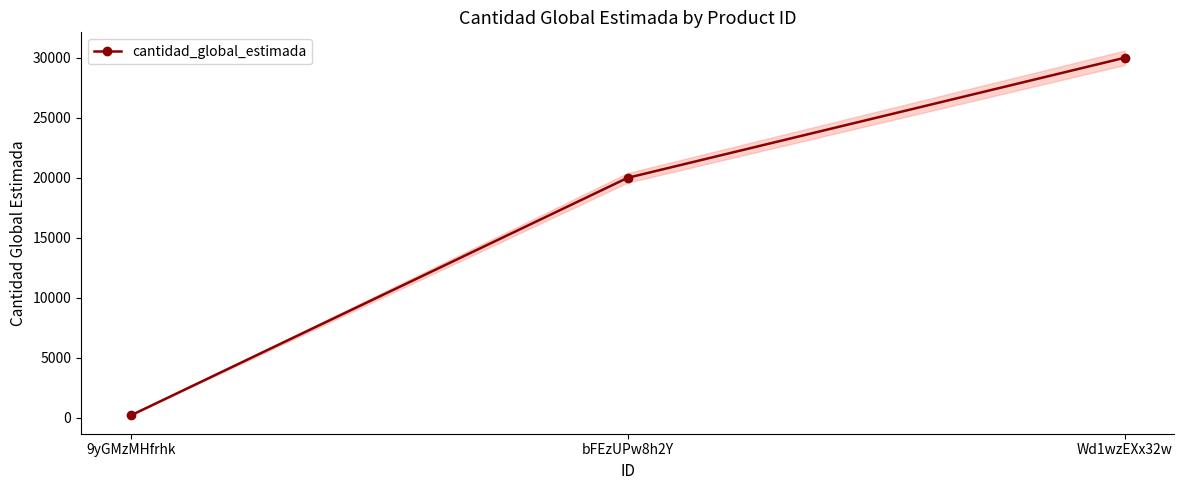

How many data points are less than 20000?

1